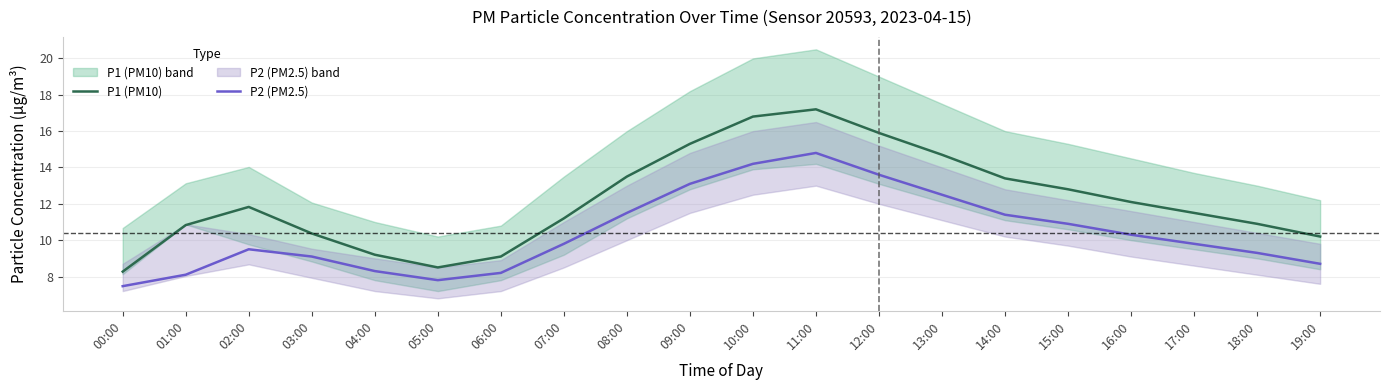

Which series has the widest spread of values?

P1 (PM10)